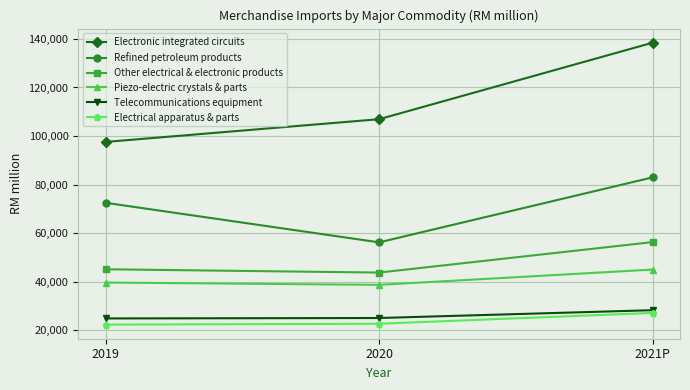

What is the sum of all Refined petroleum products values?

211767